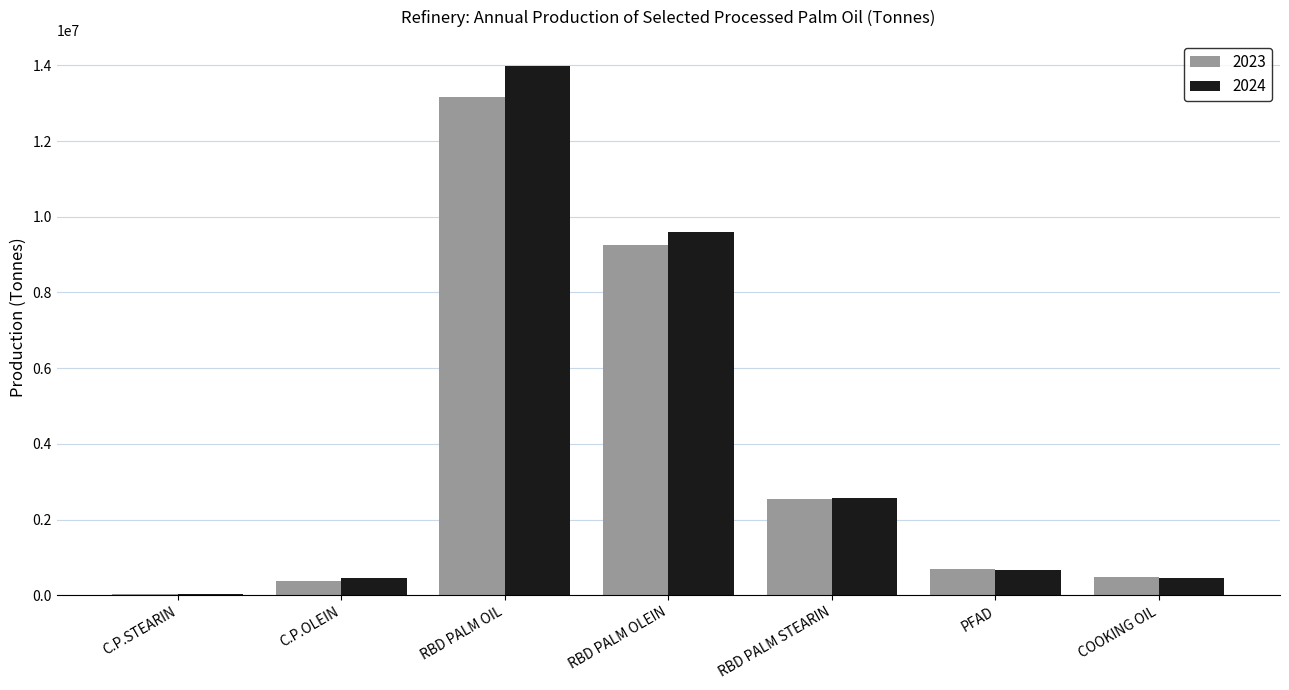

Which label corresponds to the largest value in the chart?

RBD PALM OIL